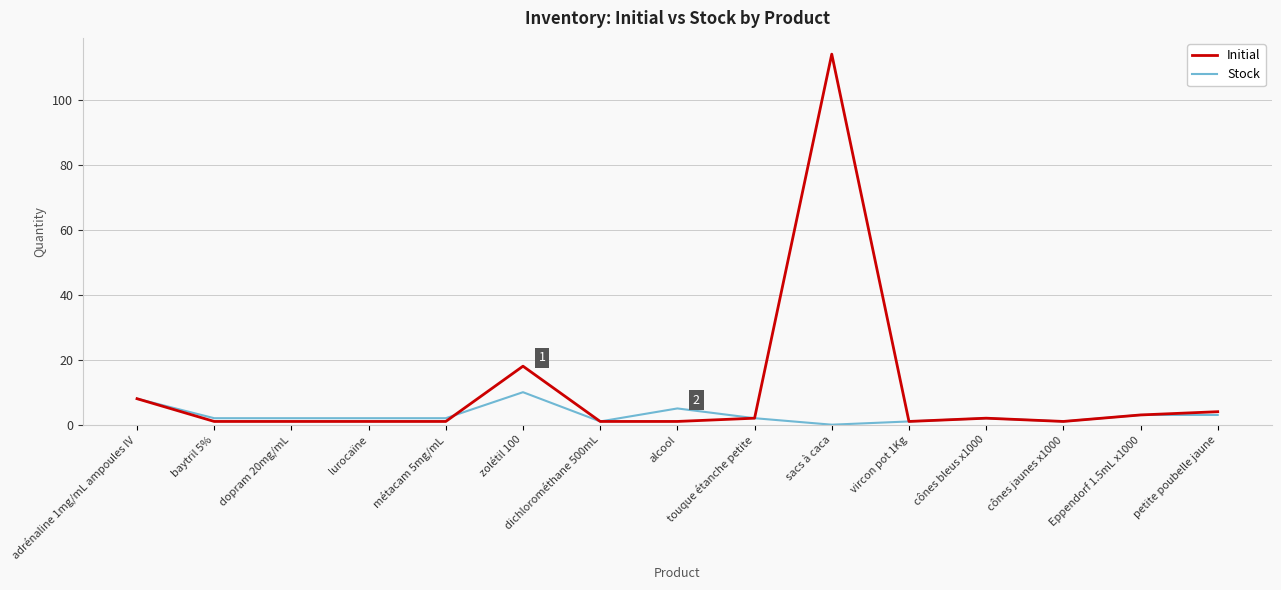

Which category has the highest value in the Stock series?

zolétil 100